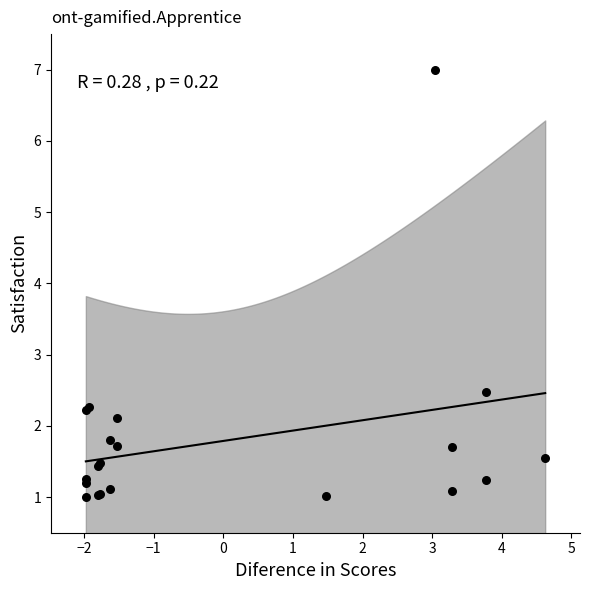

What Y value in the scatter plot is closest to 4?

2.5